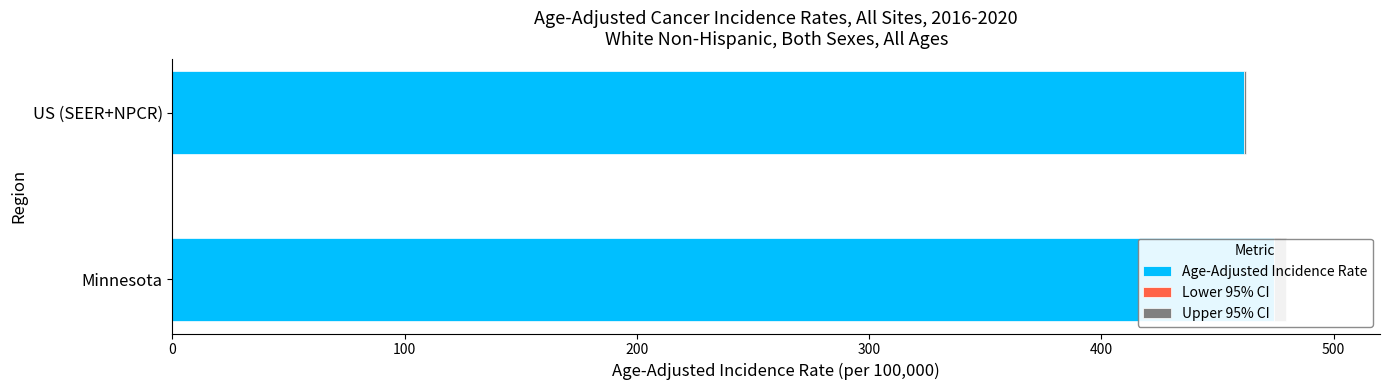

What is the value of the Age-Adjusted Incidence Rate bar at the 1st from the left?

476.9